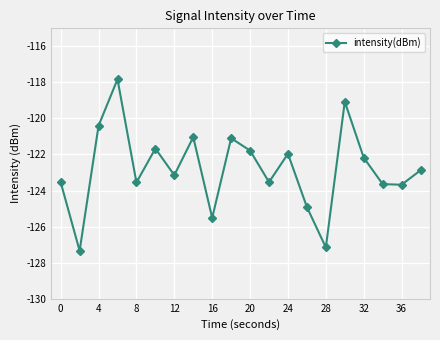

What is the sum of all values?

-2455.9